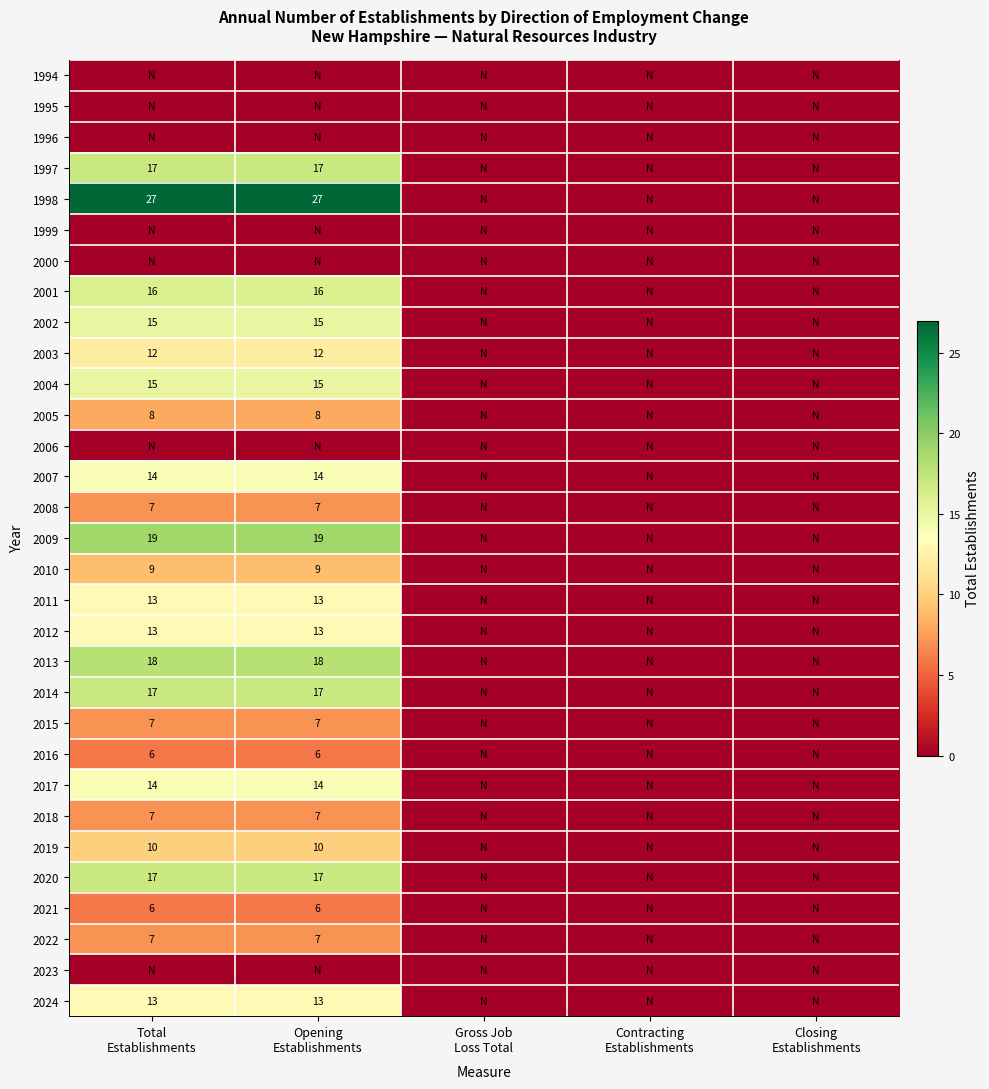

Which series changed the most between Opening Establishments and Closing Establishments?

1998